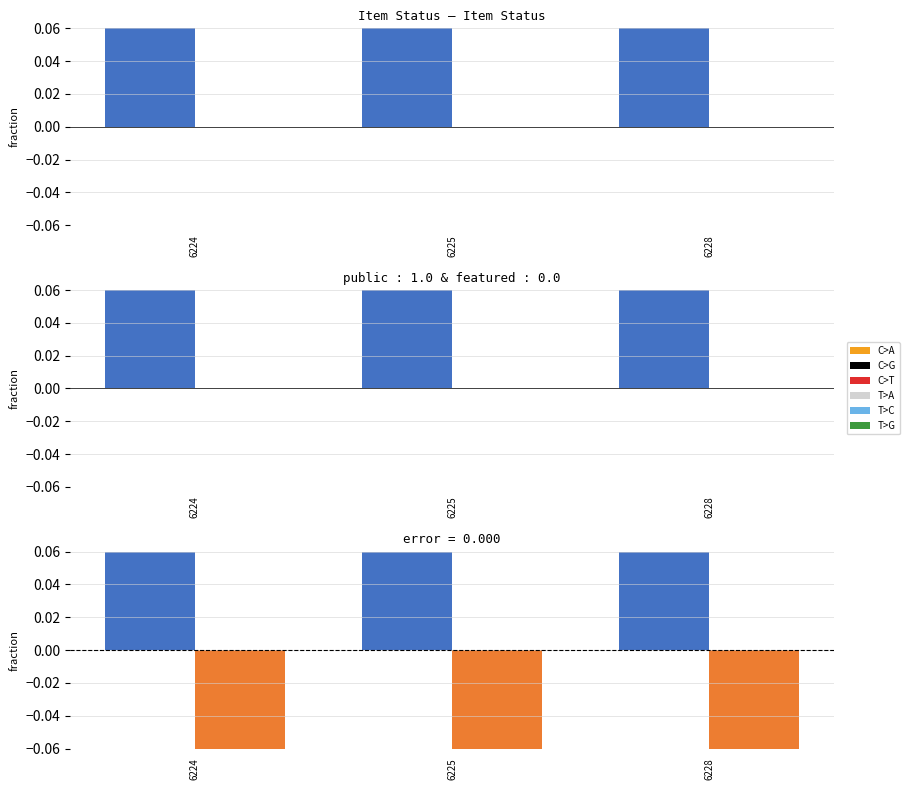

Reading left to right, list all the values displayed in this chart.

public: 6224=1	6225=1	6228=1
featured: 6224=-1	6225=-1	6228=-1